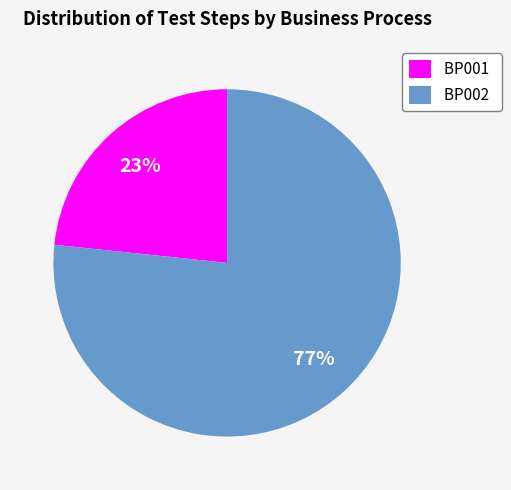

To the nearest percent, what is the combined percentage of BP002 and BP001?

100%